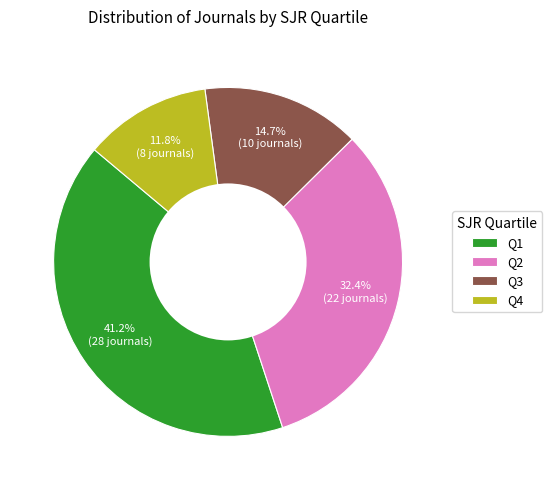

What percentage is the Q4 slice, to the nearest percent?

12%